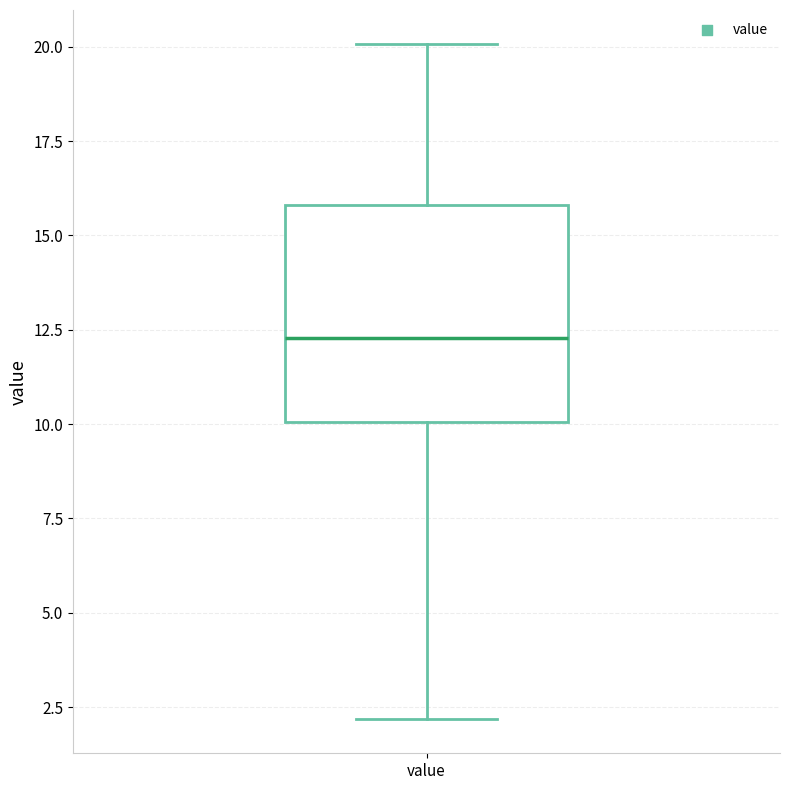

Transcribe this box plot: give where the median line is, the range the box spans, and where the two whiskers end, as read against the y-axis. The values are not printed on the chart, so give them approximately, as read against the axis.

median 12.5, box 10.0 to 16.0, whiskers 2.0 to 20.0